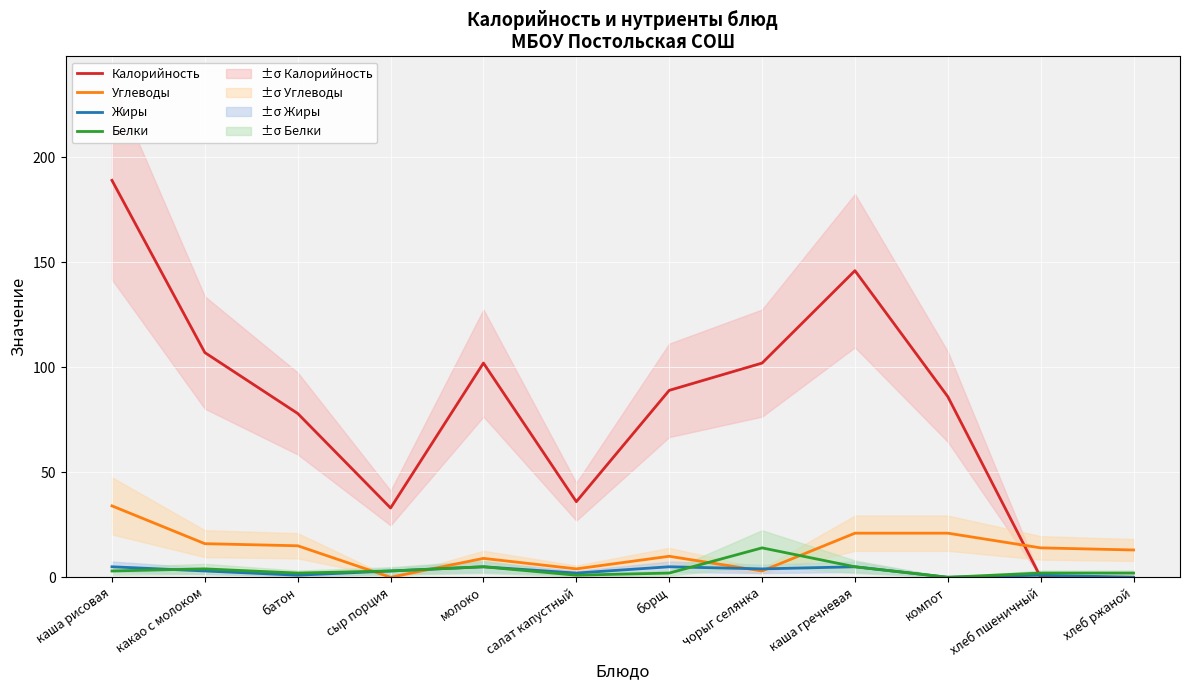

What are all the series names shown in the legend?

Калорийность, Углеводы, Жиры, Белки